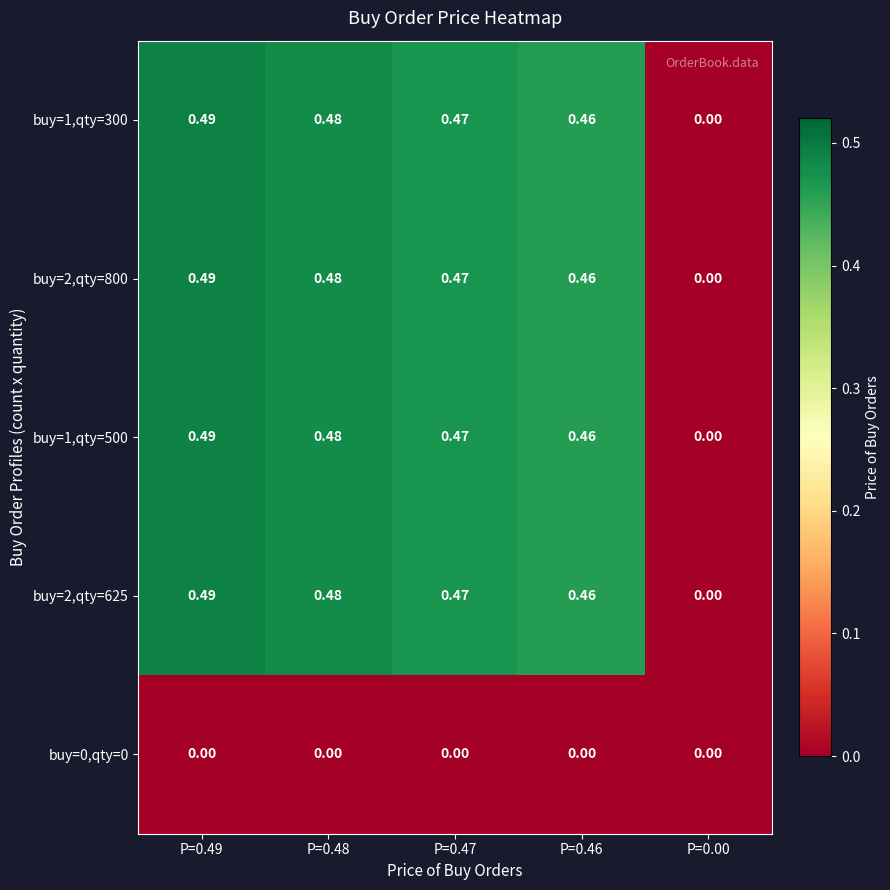

Is the value of buy=0,qty=0 at P=0.47 greater than the value of buy=2,qty=800 at P=0.49?

No